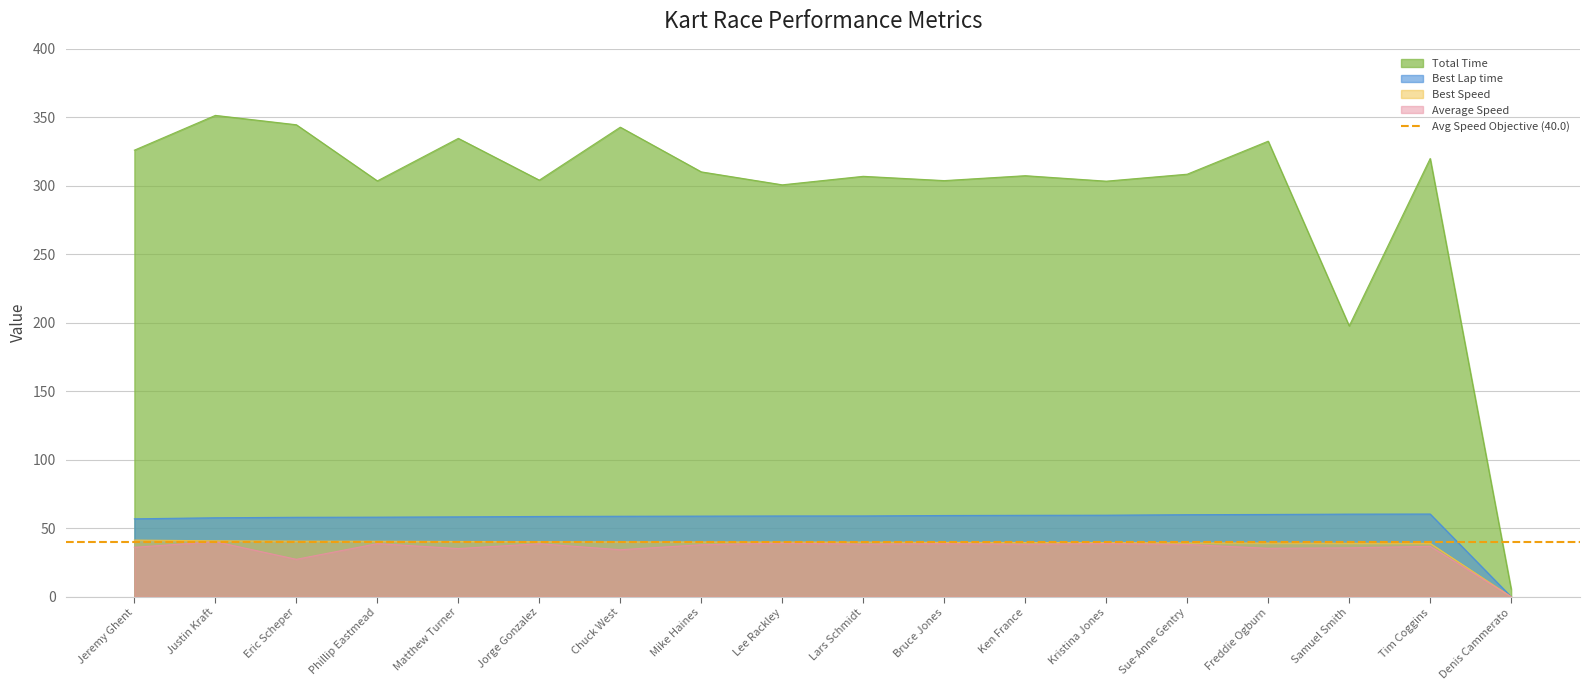

What is the sum of the Total Time values at Eric Scheper and Tim Coggins?

664.5